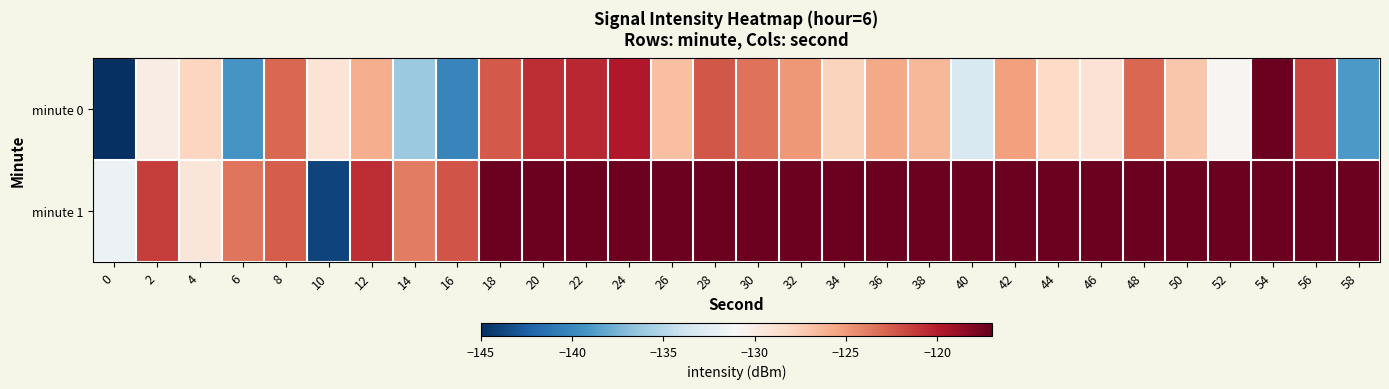

Which series has the largest total across all categories?

minute 1